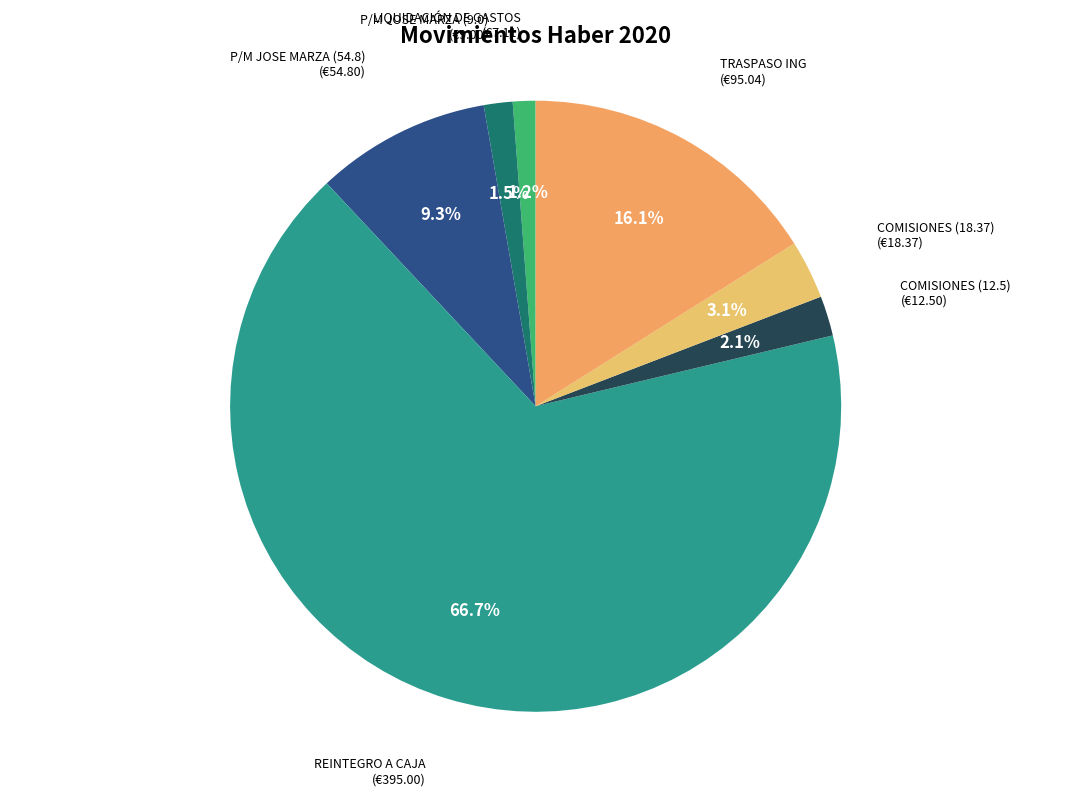

How many slices are in this pie chart?

7